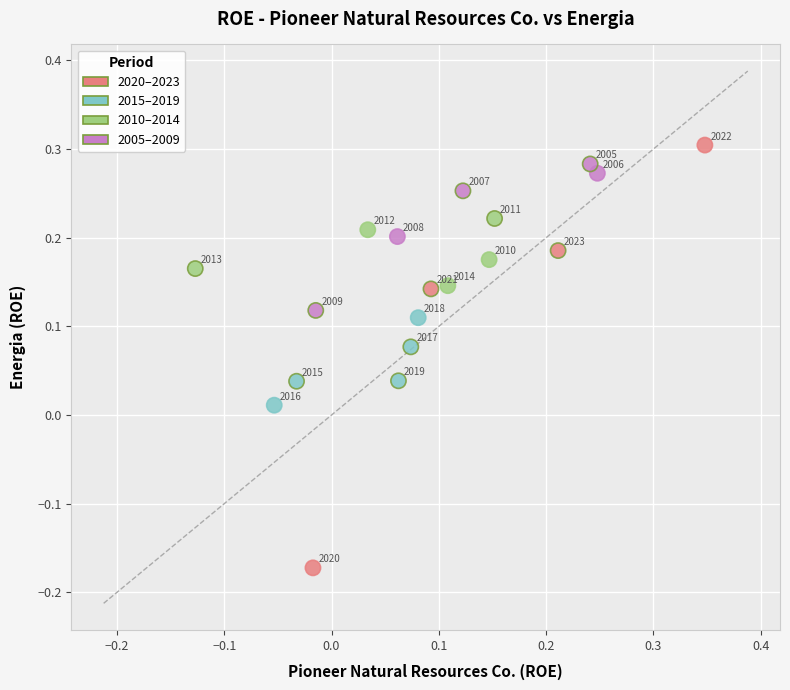

What is the range of X values (max minus min)?

0.5